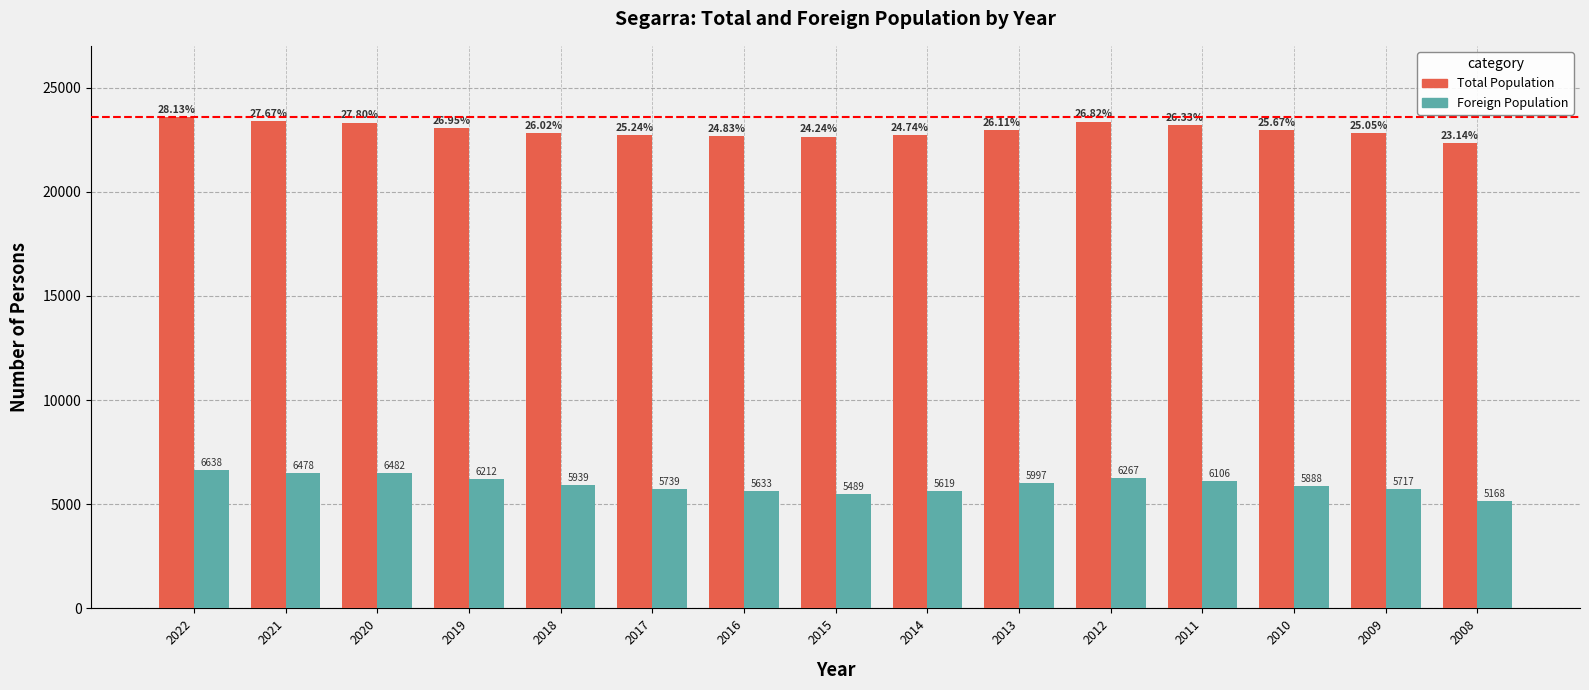

Which series has the largest total across all categories?

Total Population